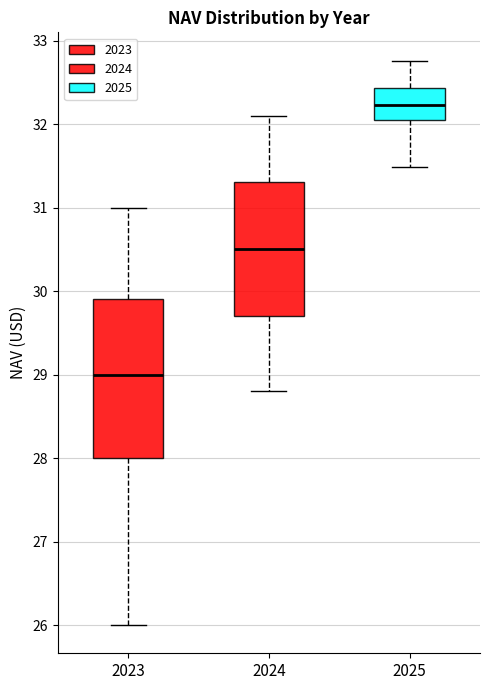

Which box has the lowest median line?

2023